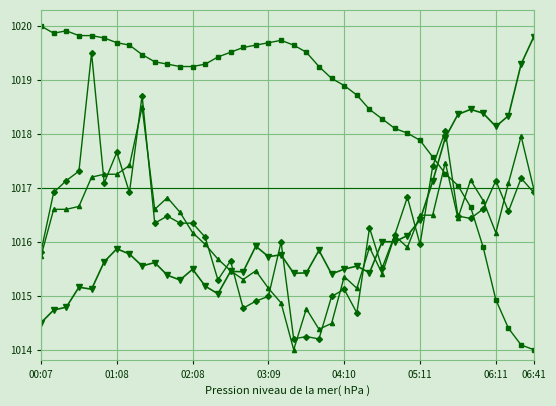

What is the minimum value shown in the chart?

1014.0